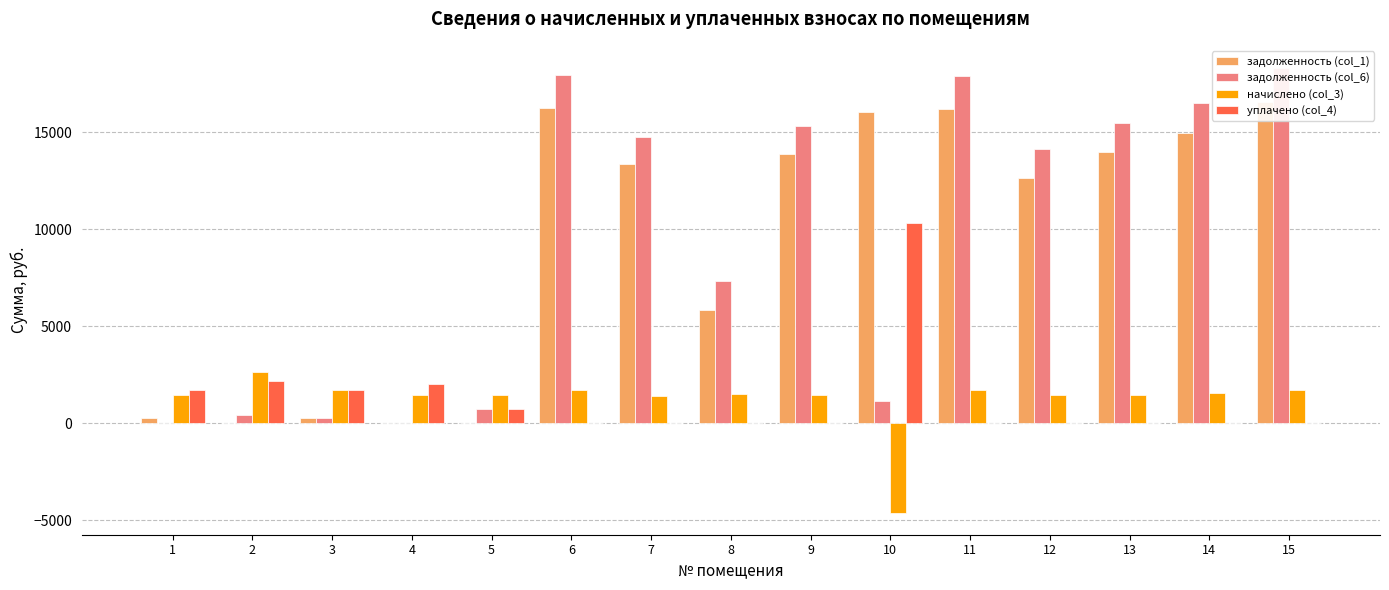

At which label does уплачено (col_4) reach its peak?

10